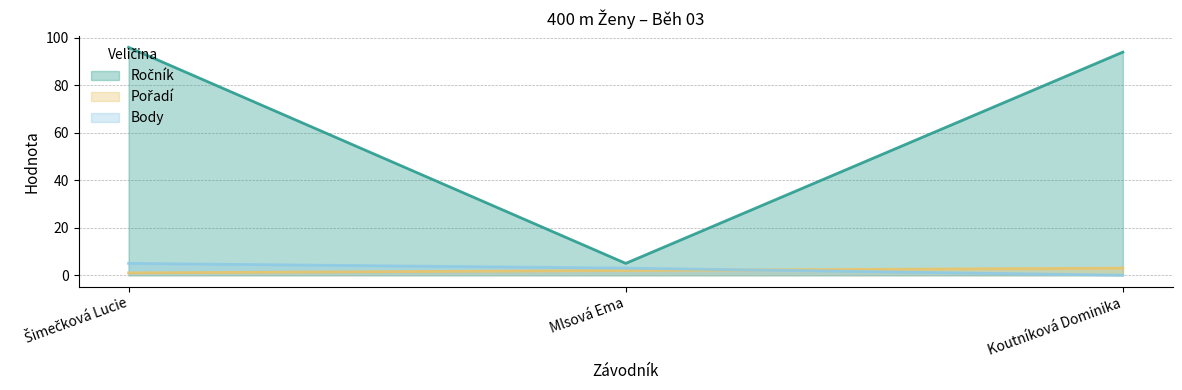

How many distinct data groups are displayed?

3